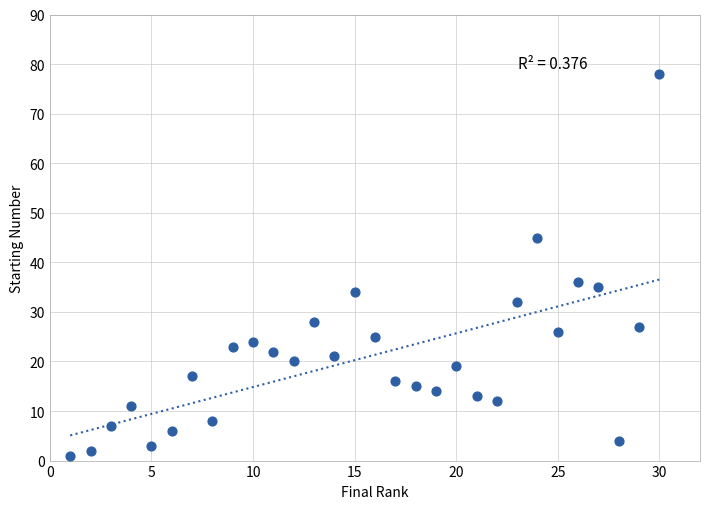

What Y value in the scatter plot is closest to 39?

36